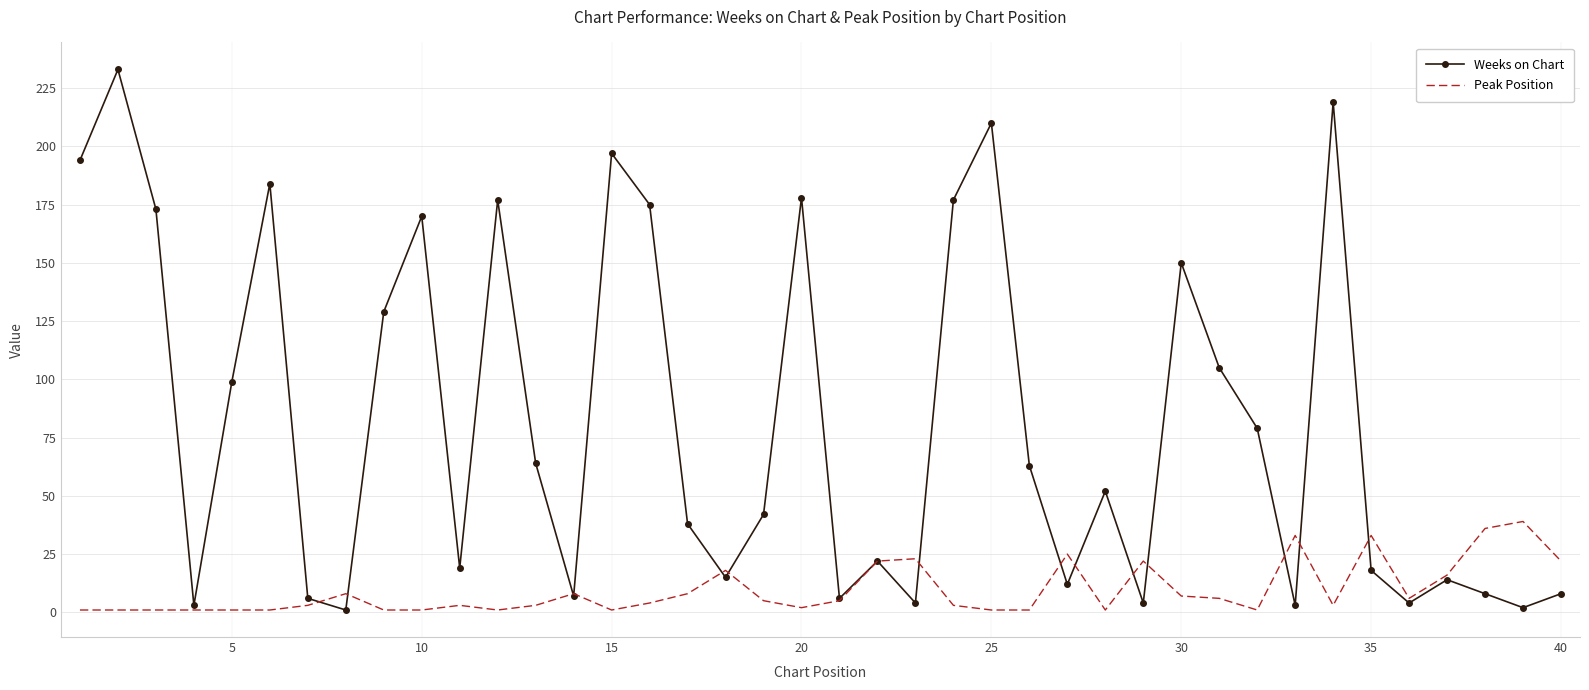

Which series has the widest spread of values?

Weeks on Chart